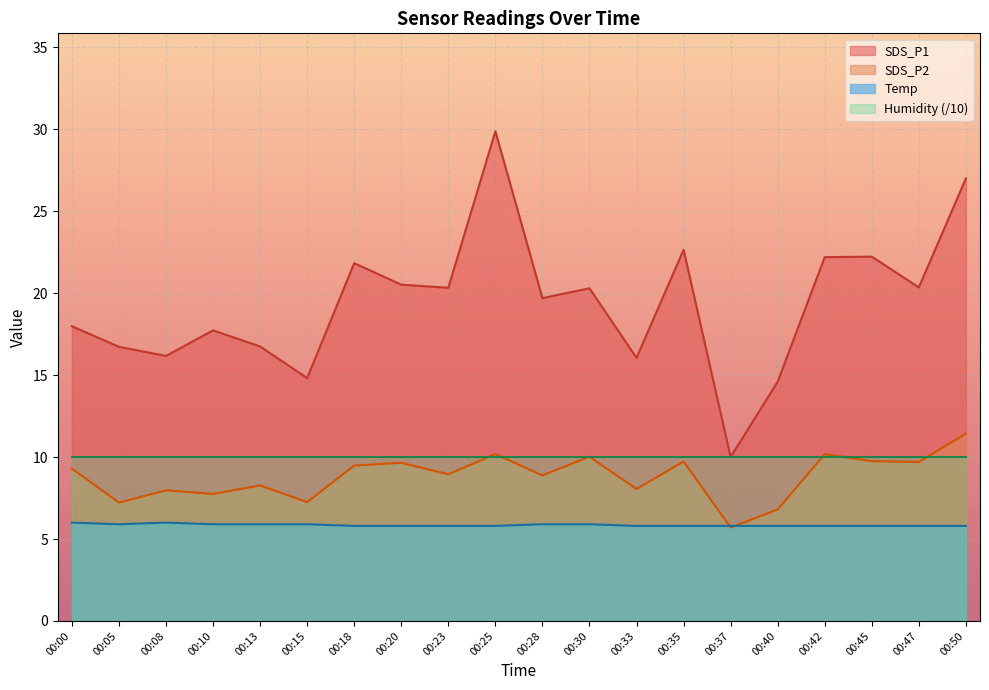

What is the spread (max minus min) of values at 00:42?

16.4